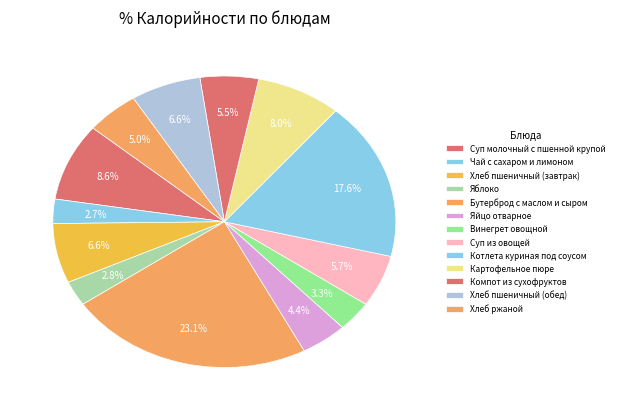

Count the number of slices in the pie.

13